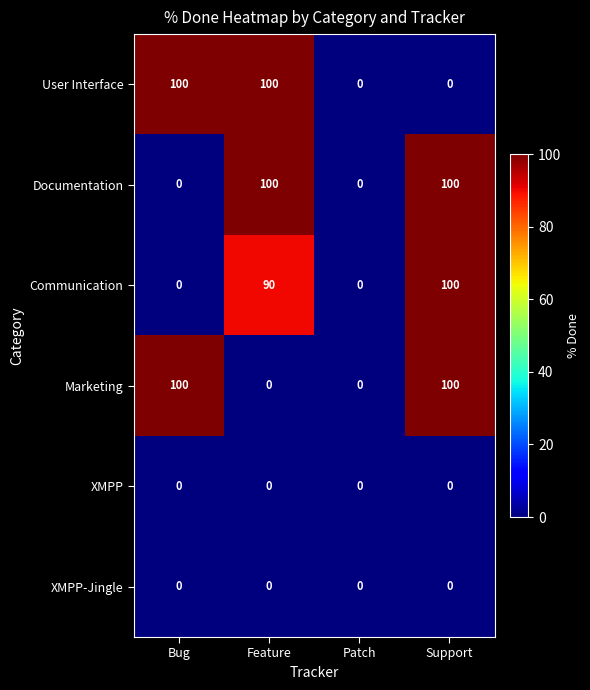

At which category is the sum across all series the highest?

Support